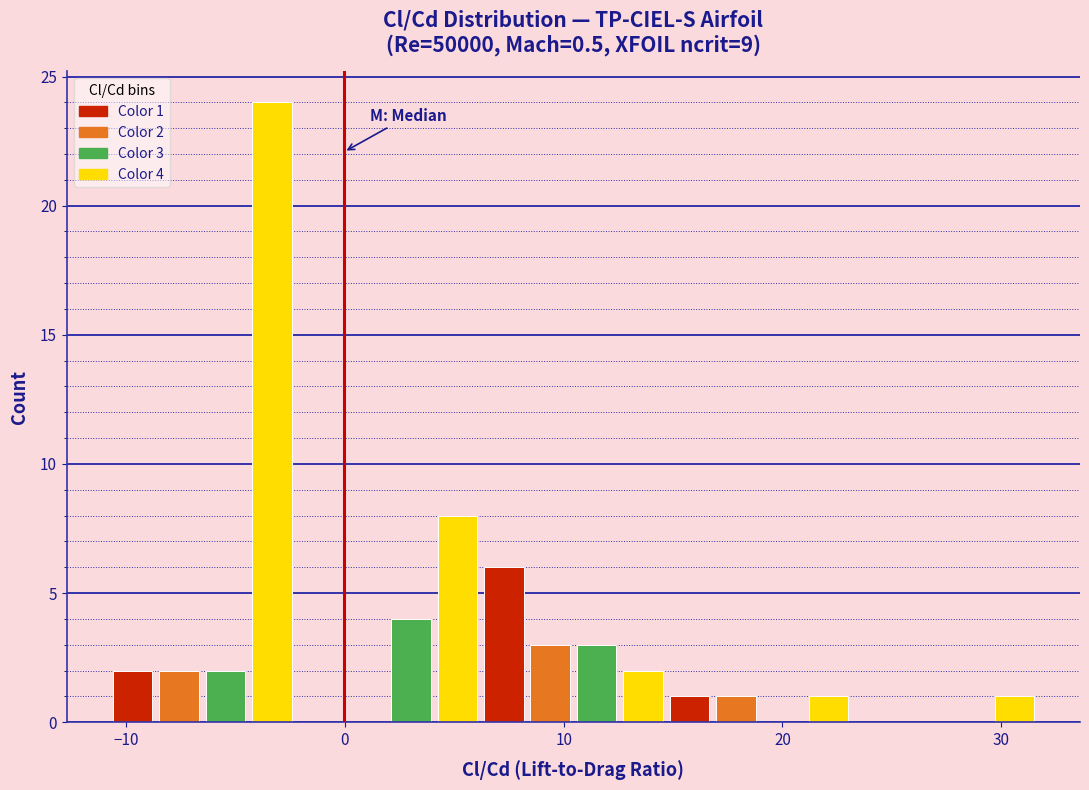

Around what value on the x-axis is the tallest bar? Give the approximate position of its centre, as read against the axis.

-3